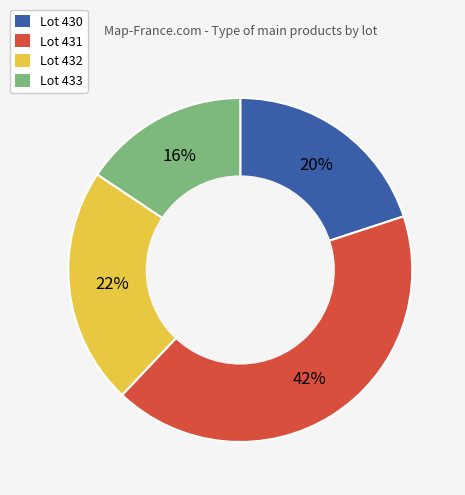

To the nearest percent, what portion does Lot 432 represent?

22%